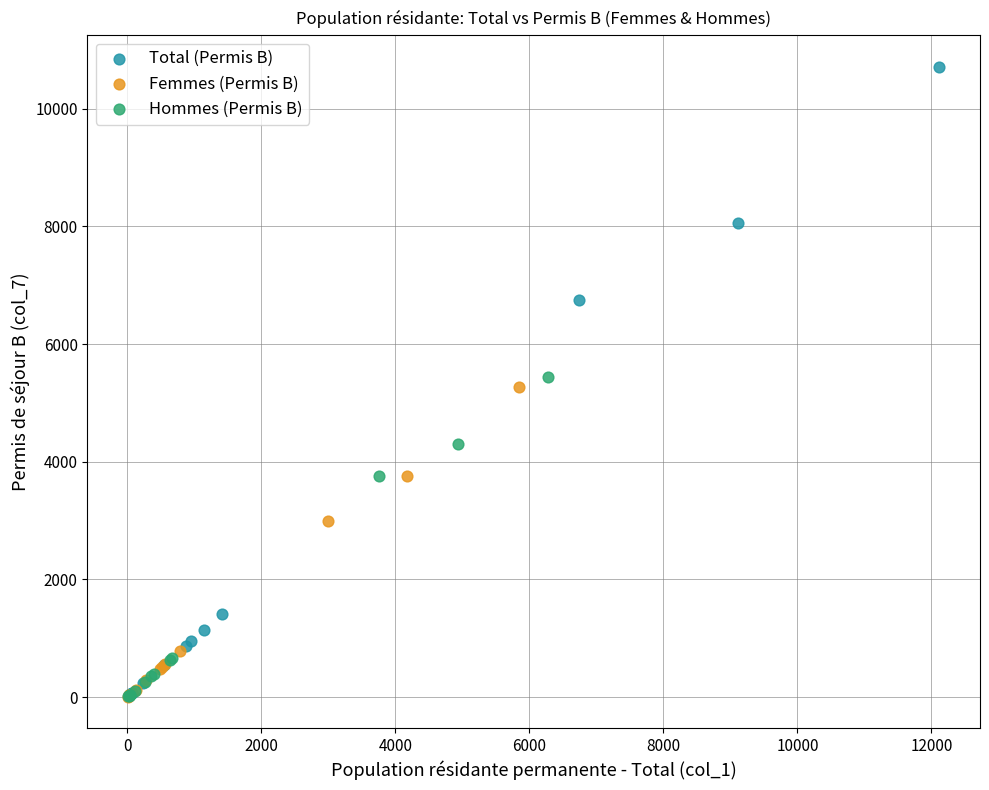

Which series has the widest spread of Y values?

Total (Permis B)